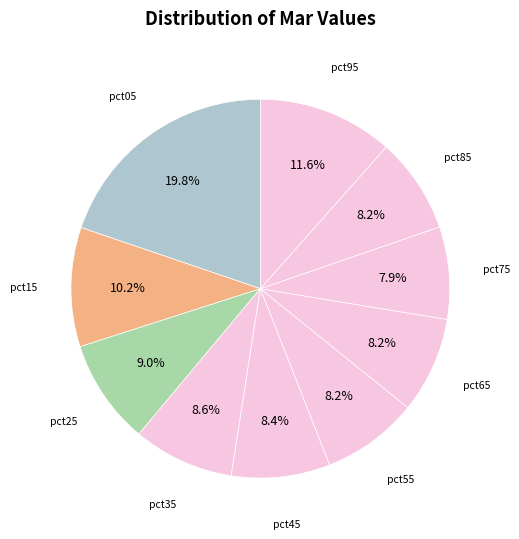

Which has a higher value, pct75 or pct05?

pct05